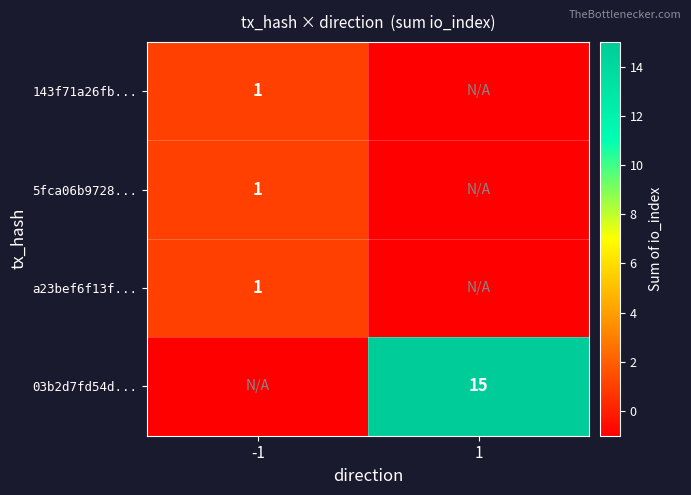

Is it true that a23bef6f13f... equals 1 at -1?

True